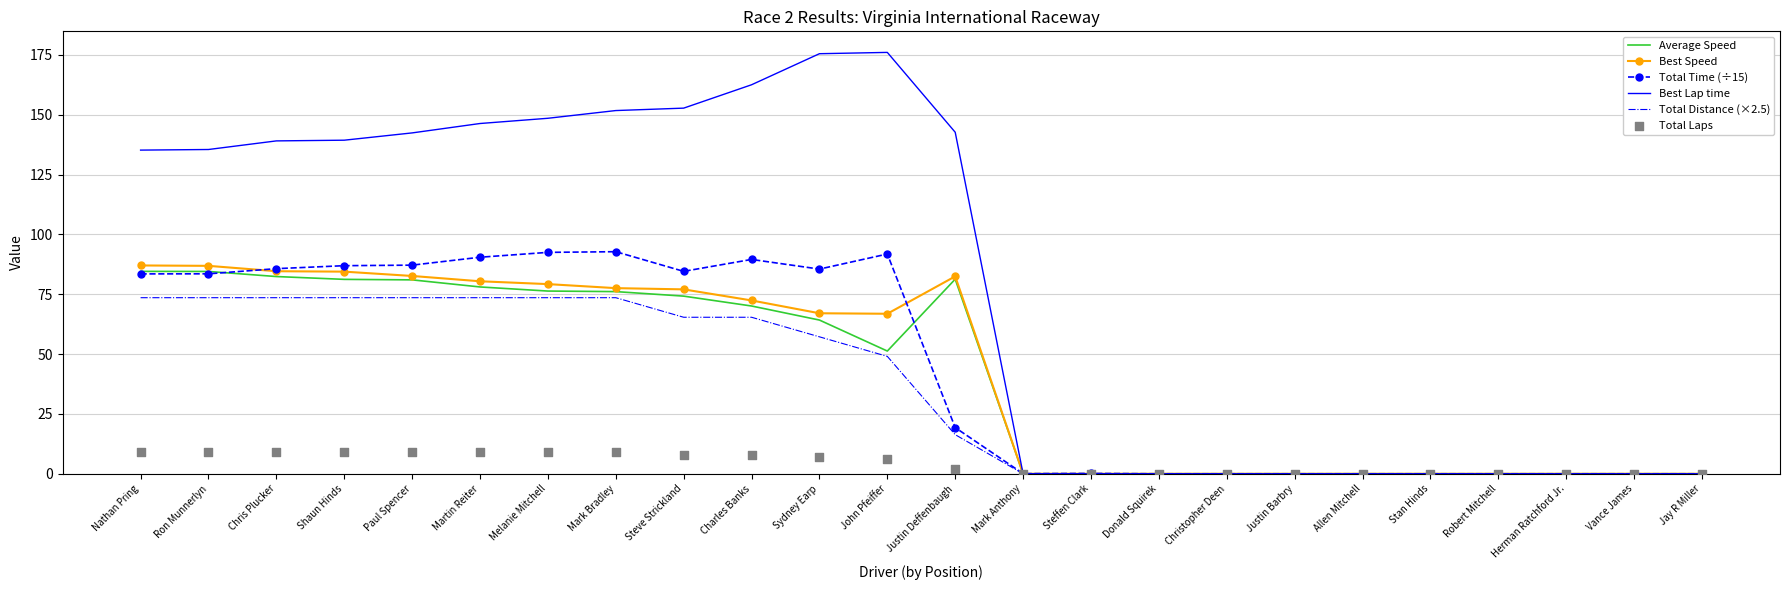

Is the value of Total Time (÷15) at Stan Hinds greater than the value of Average Speed at Ron Munnerlyn?

No